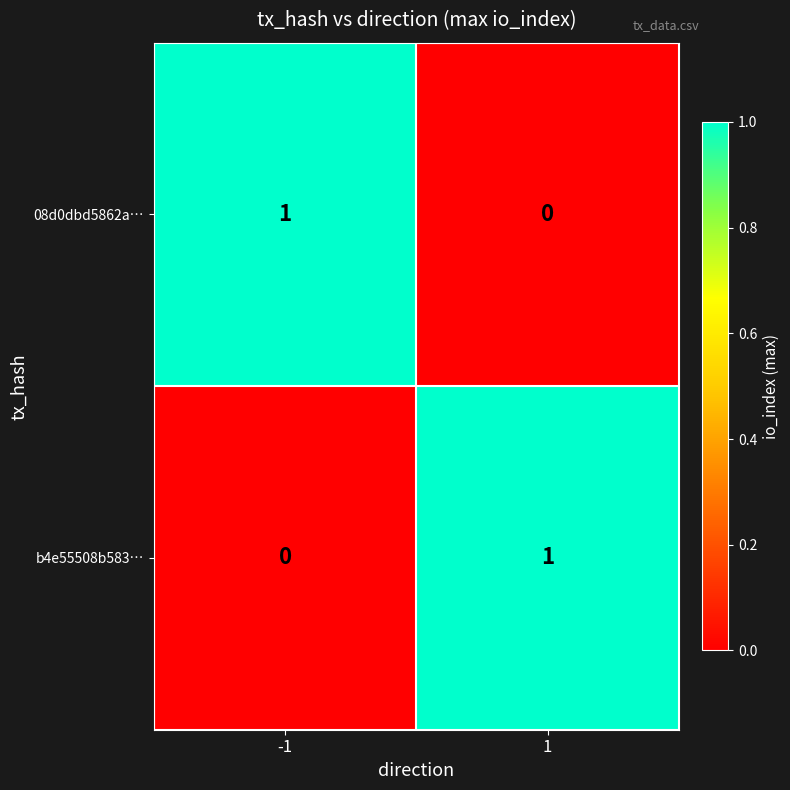

The value of 08d0dbd5862a… at 1 is -1. True or false?

False